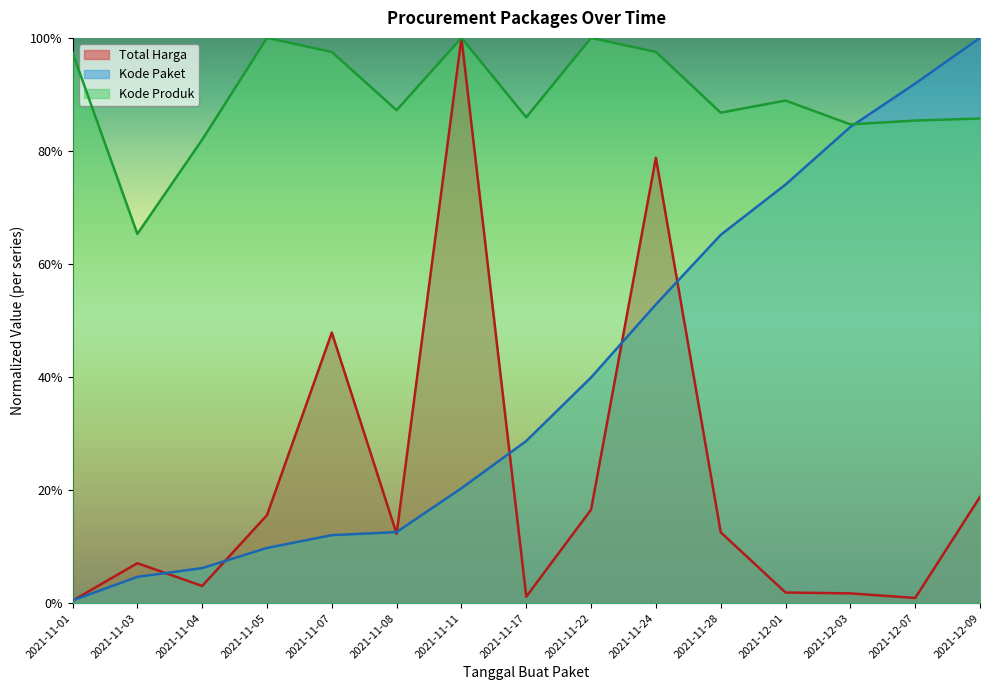

Which category has the highest value across all series?

2021-11-11